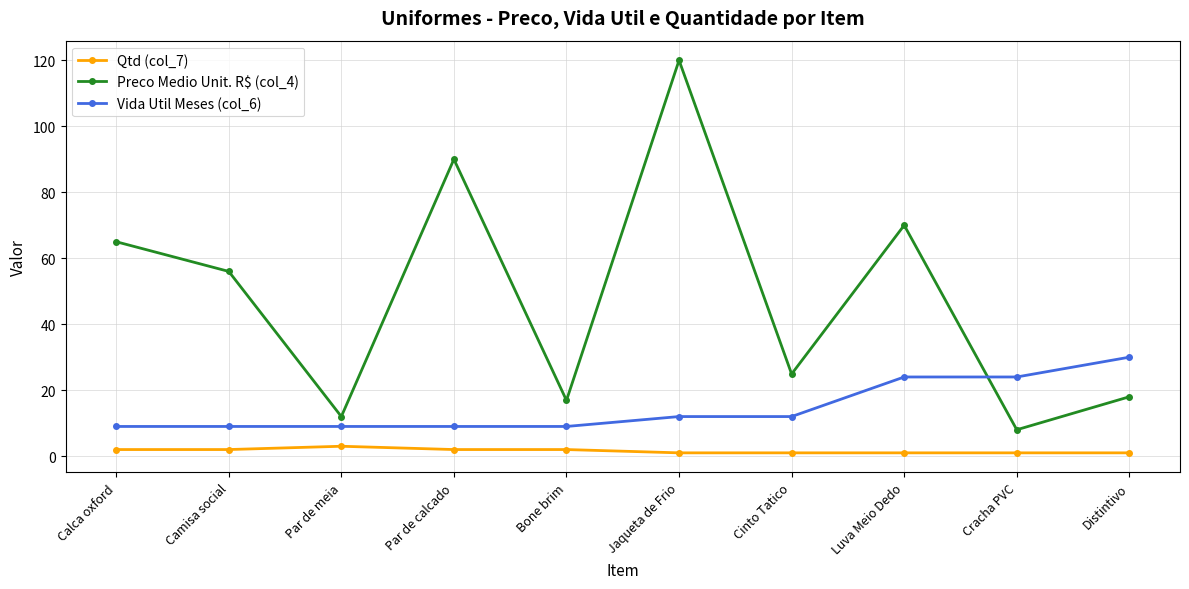

What is the total value across all series at Par de meia?

24.0